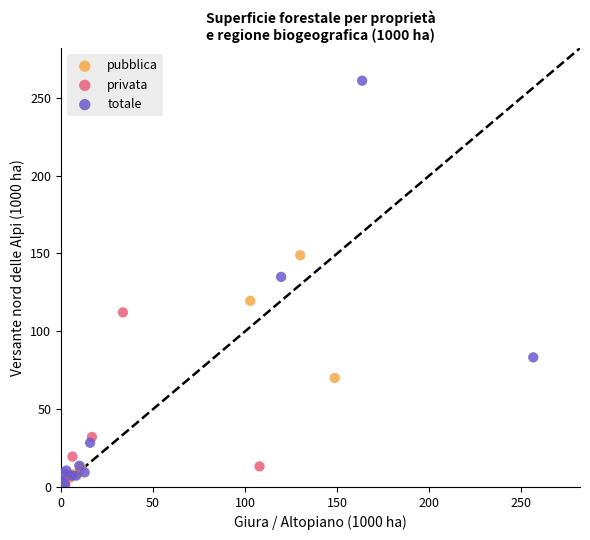

Which series reaches the maximum Y coordinate?

totale